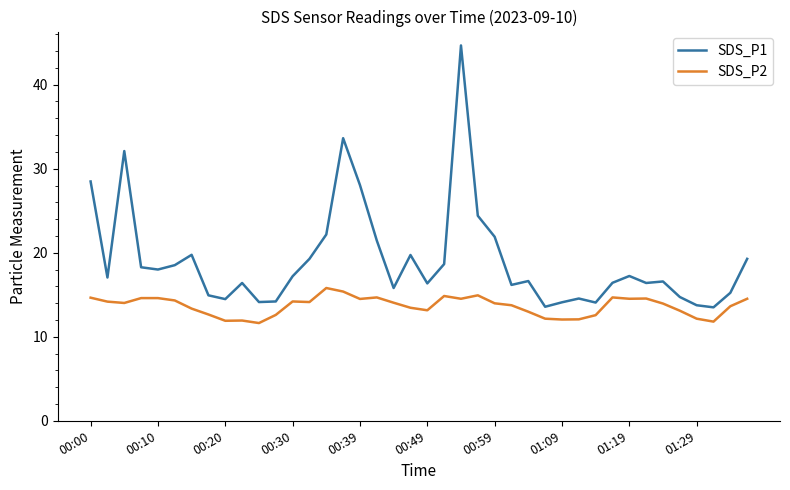

Rank the series by their average value, from highest to lowest.

SDS_P1, SDS_P2